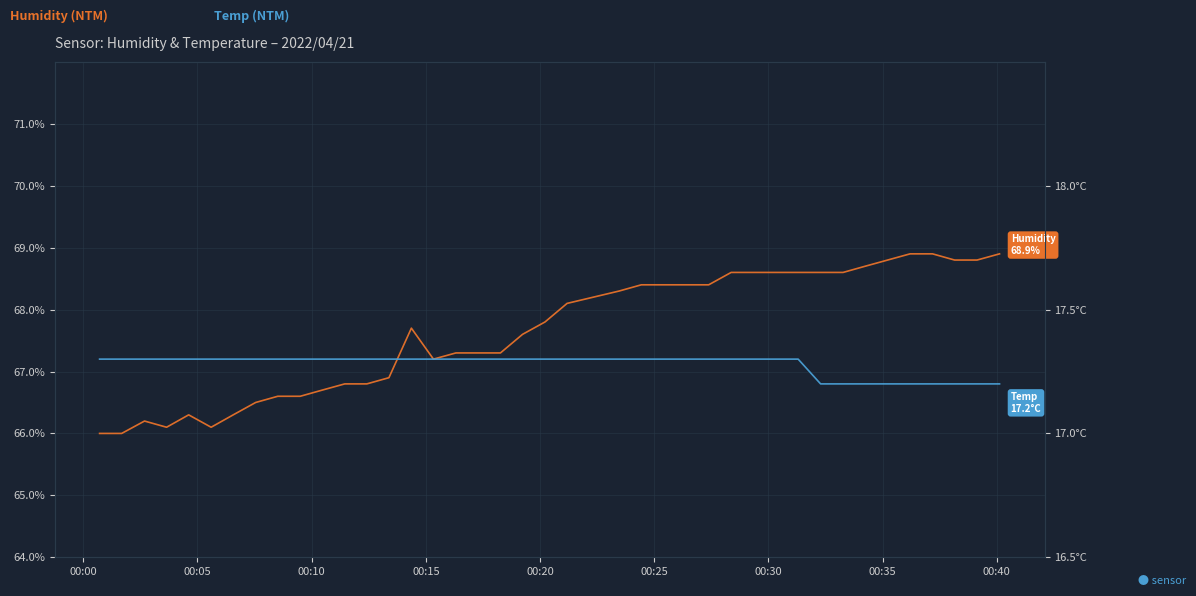

What is the value of the Humidity (NTM) point at the 7th from the left?

66.3